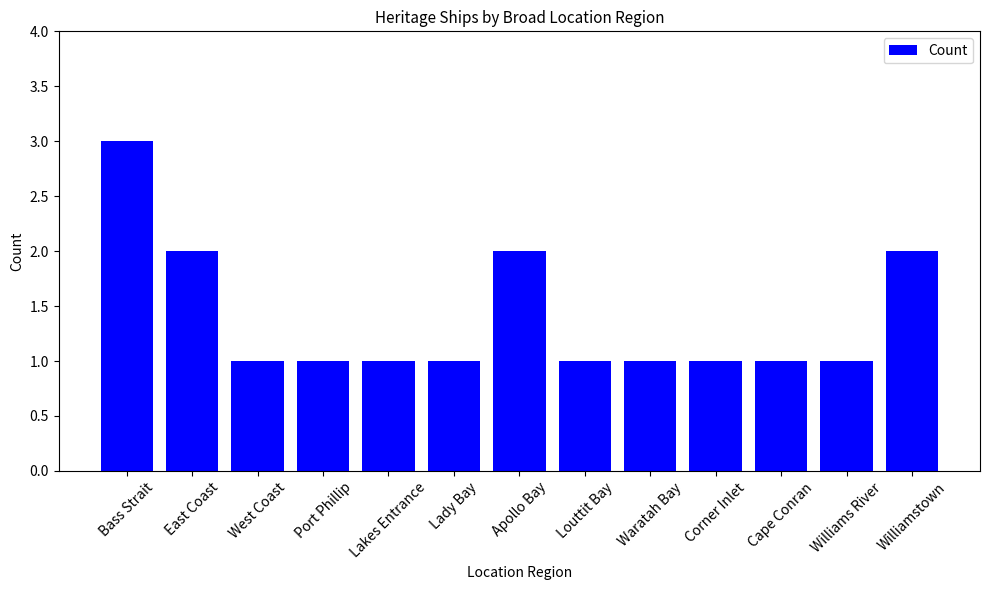

True or false: the data shows 1 at Port Phillip.

True